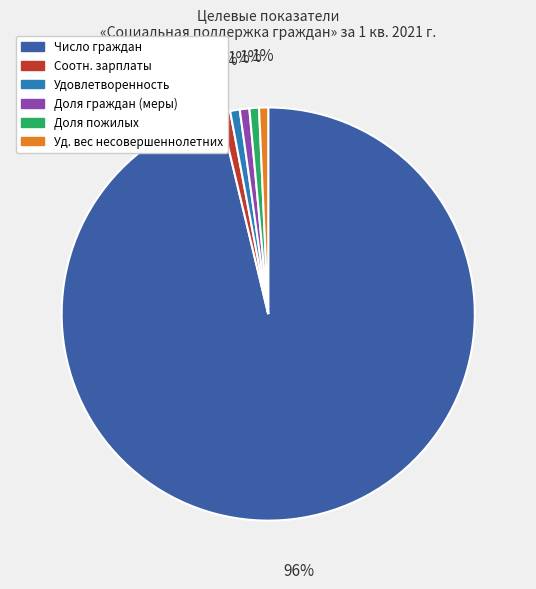

How many segments does this pie chart have?

6